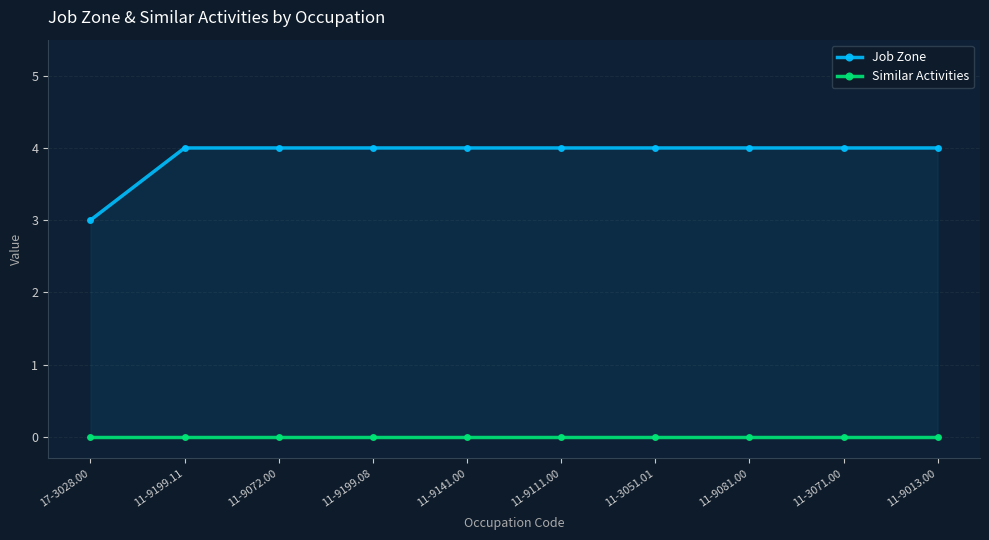

Is it true that Job Zone equals 4 at 11-9141.00?

True